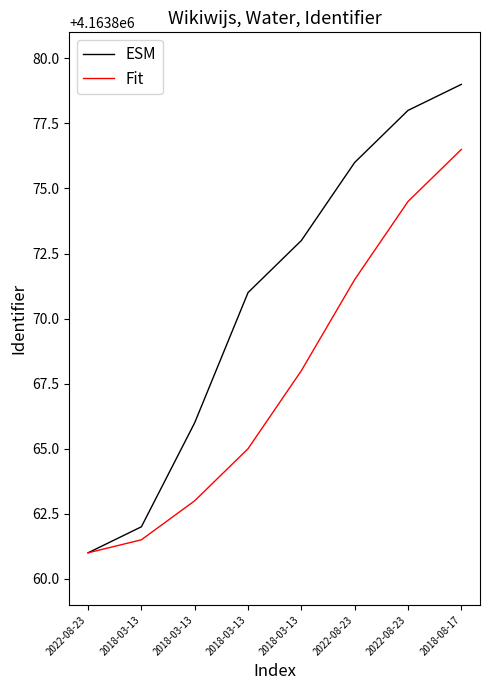

How many categories are shown in the chart?

8